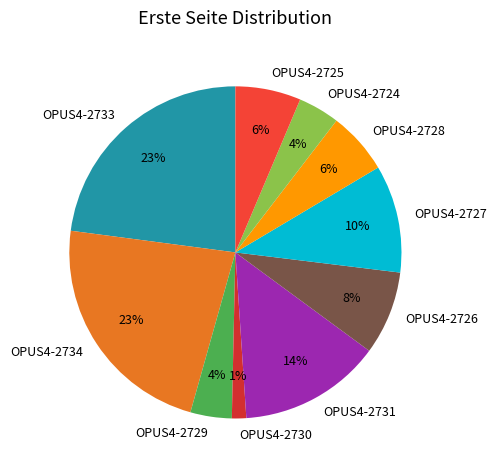

What is the smallest slice in the pie chart?

OPUS4-2730